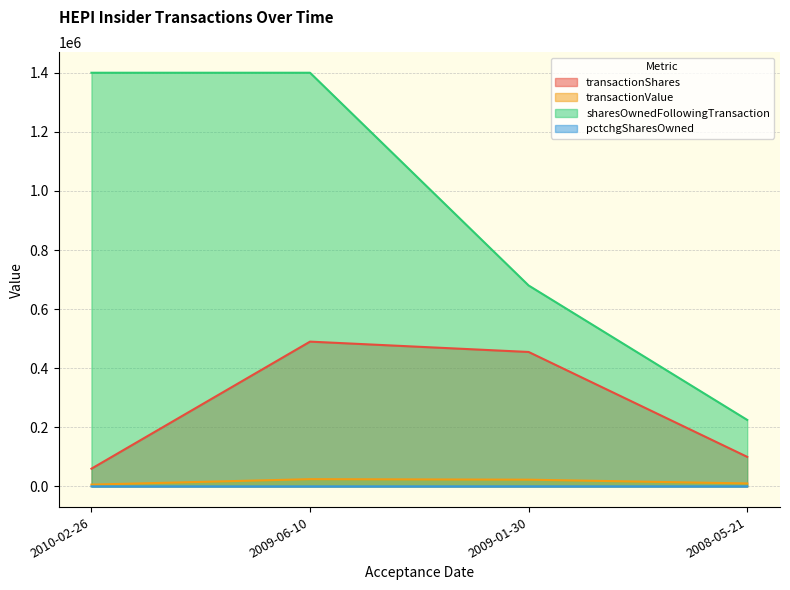

Reading left to right, list all the values displayed in this chart.

transactionShares: 2010-02-26=60000	2009-06-10=490000	2009-01-30=455000	2008-05-21=100000
transactionValue: 2010-02-26=6000	2009-06-10=24500	2009-01-30=22750	2008-05-21=10000
sharesOwnedFollowingTransaction: 2010-02-26=1400000	2009-06-10=1400000	2009-01-30=680000	2008-05-21=225000
pctchgSharesOwned: 2010-02-26=4	2009-06-10=54	2009-01-30=202	2008-05-21=80